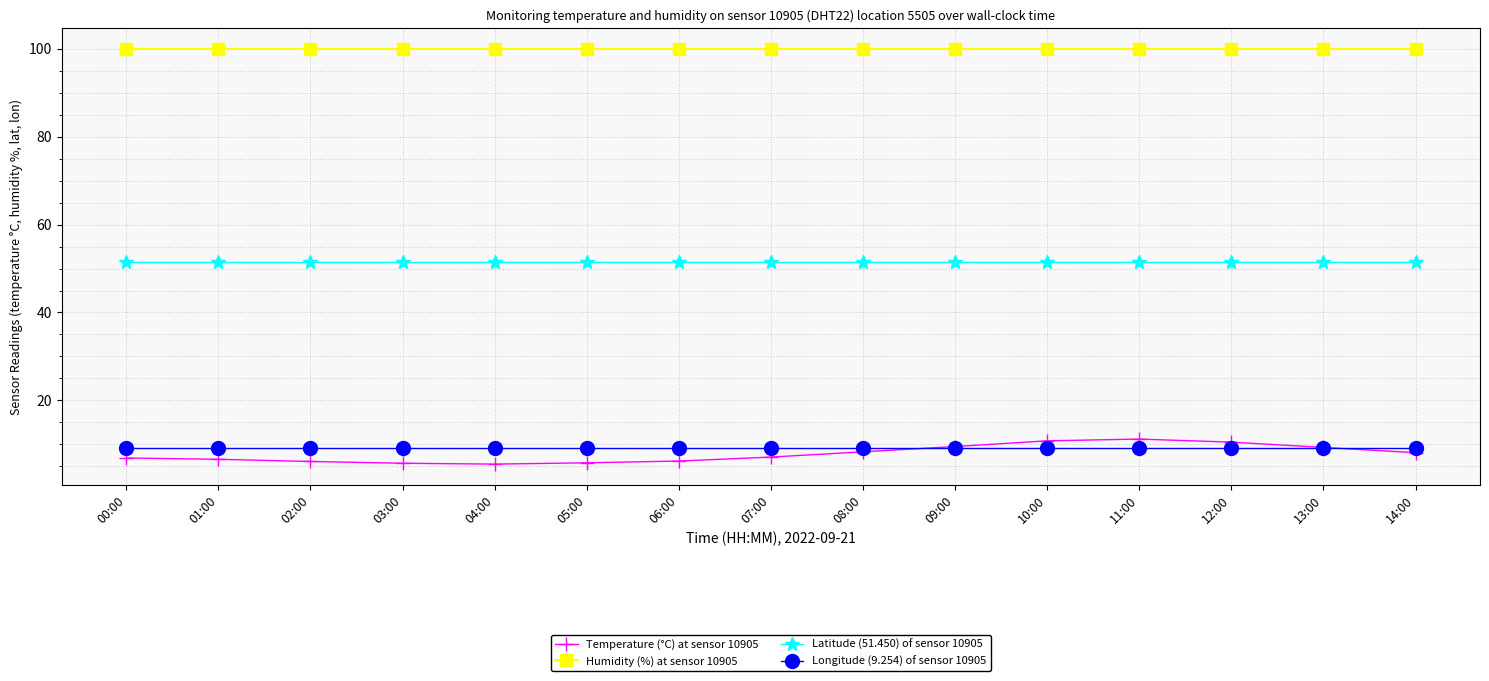

List the series in order of their peak value, lowest first.

Longitude (9.254) of sensor 10905, Temperature (°C) at sensor 10905, Latitude (51.450) of sensor 10905, Humidity (%) at sensor 10905